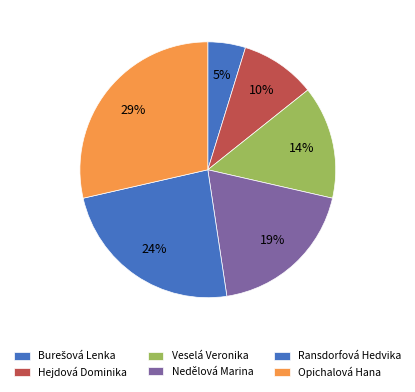

Count the number of slices in the pie.

6